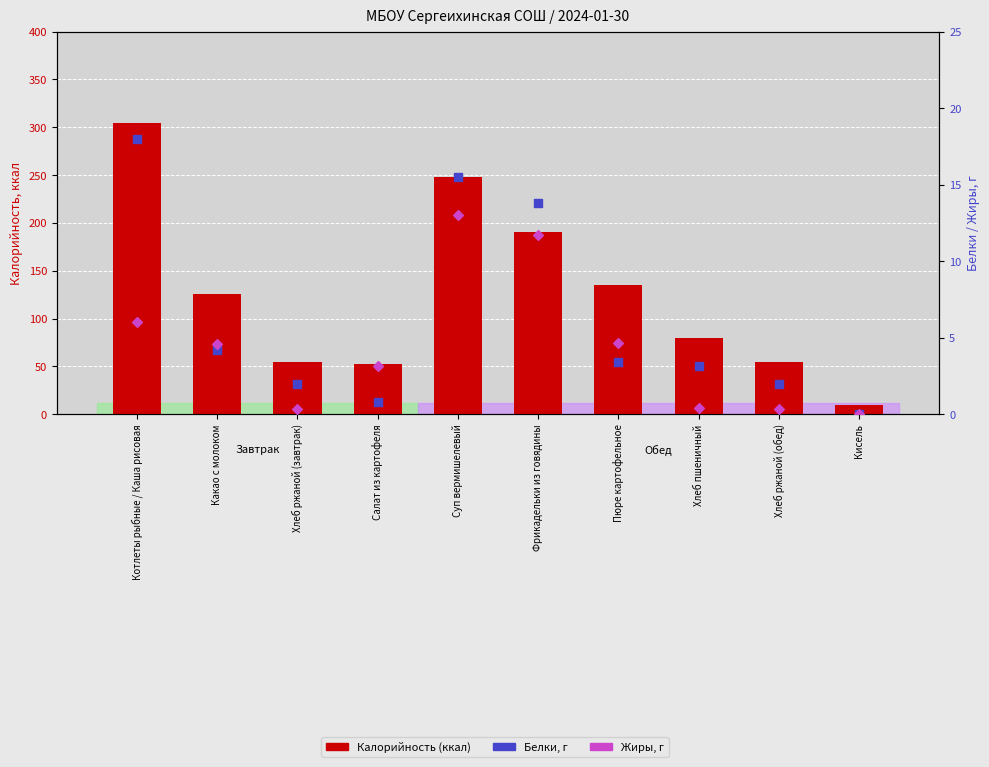

Which series contains the lowest Y value?

Белки, г